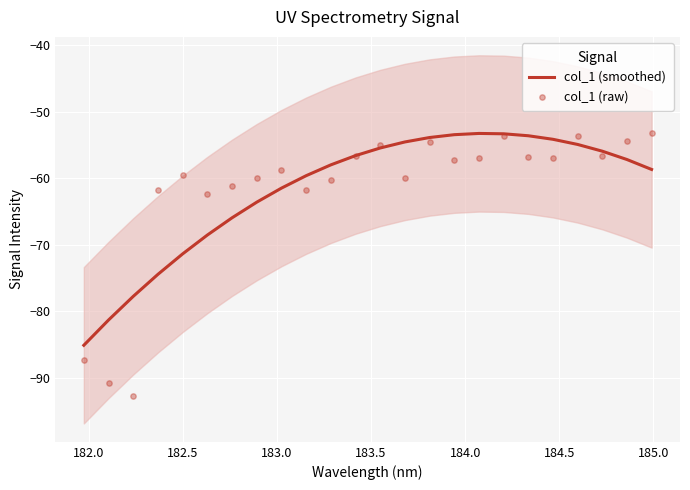

What is the lowest value of the col_1 (smoothed) series?

-85.1